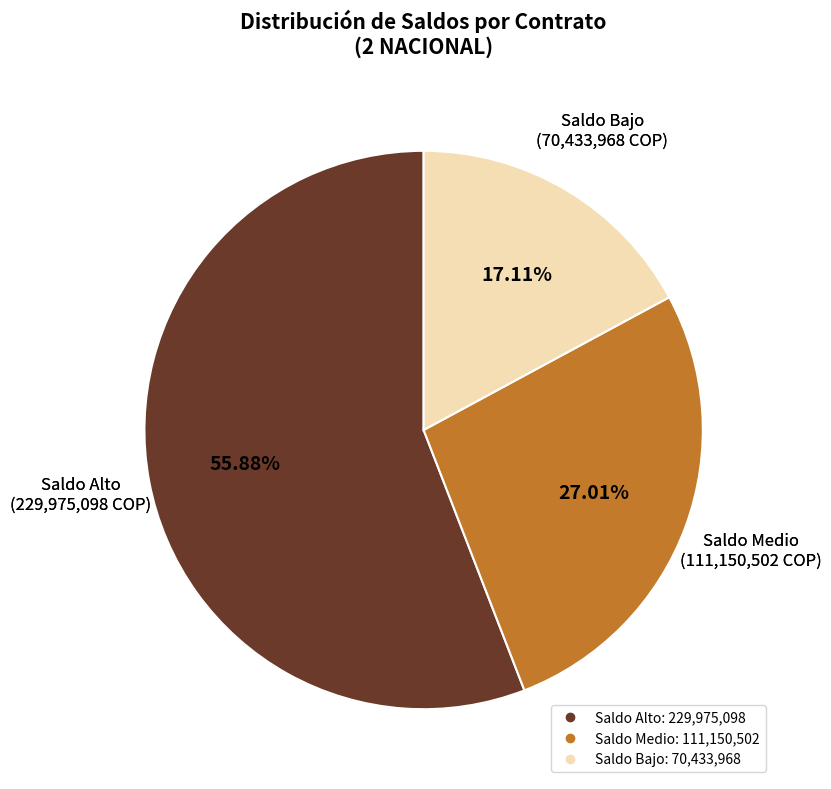

To the nearest percent, what is the difference between the largest and smallest slice percentages?

39%